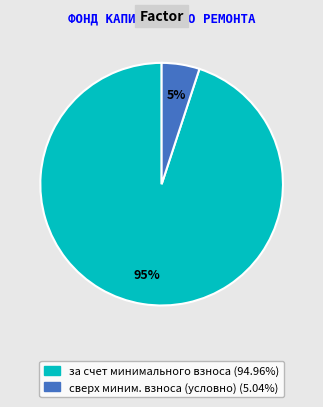

Is there any slice that represents more than half of the pie?

Yes